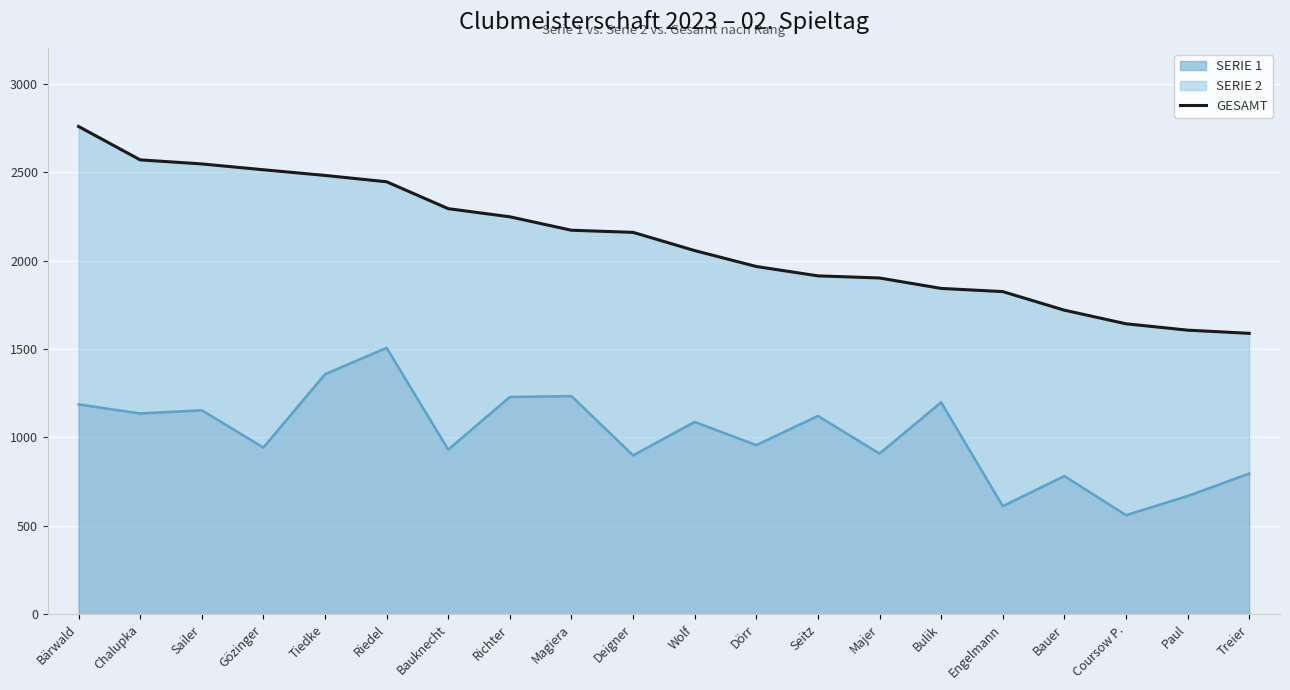

Reading left to right, list all the values displayed in this chart.

2759	2570	2547	2514	2482	2446	2294	2248	2172	2160	2057	1967	1914	1902	1843	1825	1720	1643	1607	1589